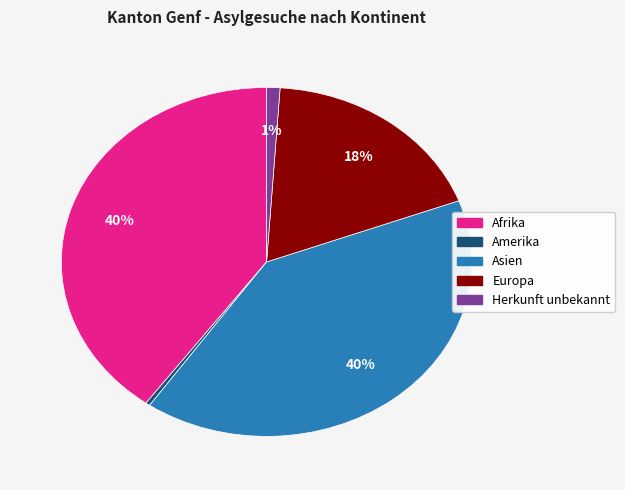

Count the number of slices in the pie.

5